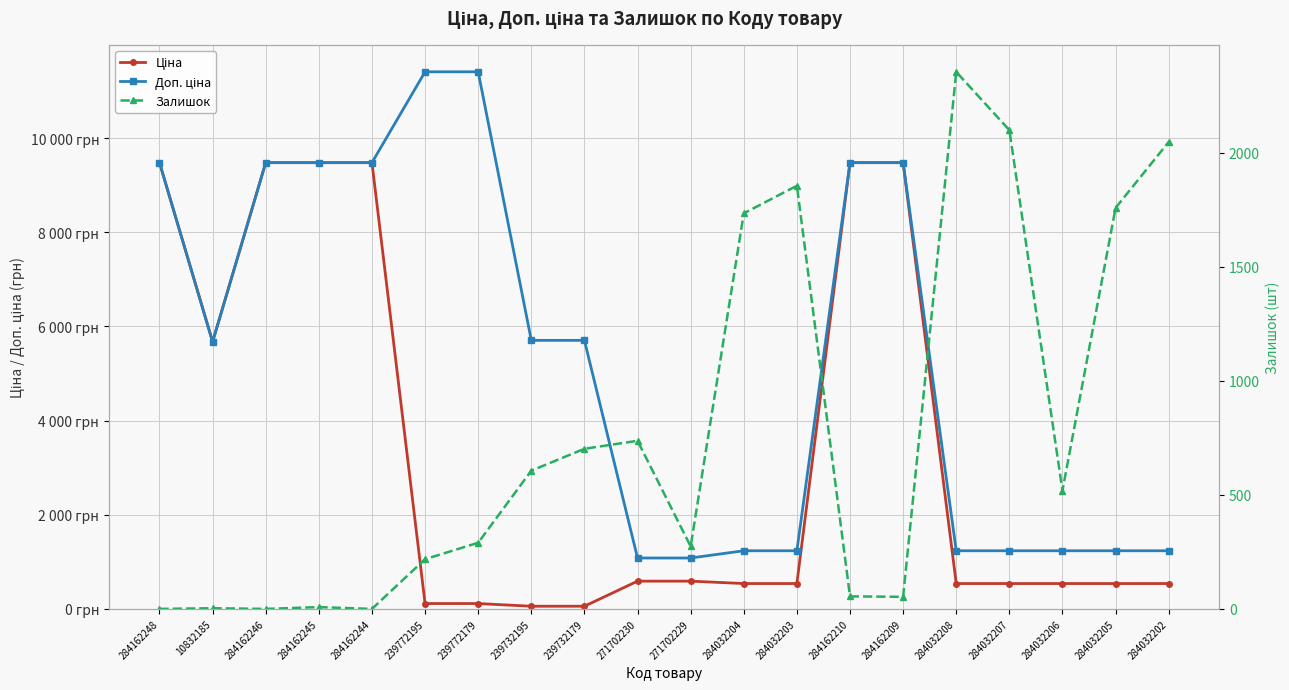

What is the difference between the Залишок values at 271702229 and 284032204?

1460.0